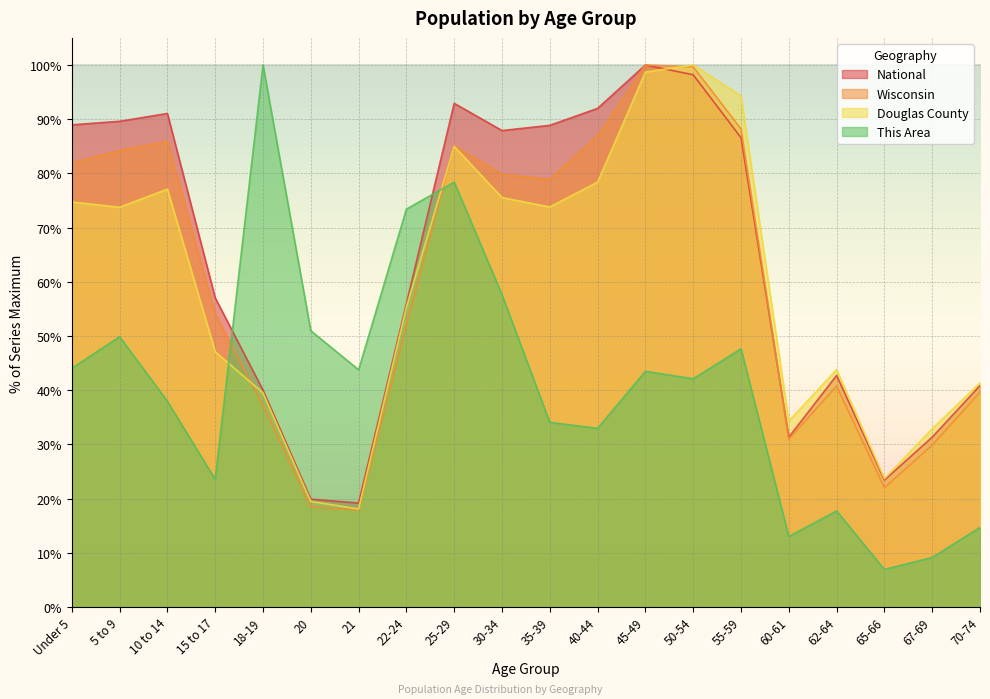

How many values in the National series exceed 86?

10